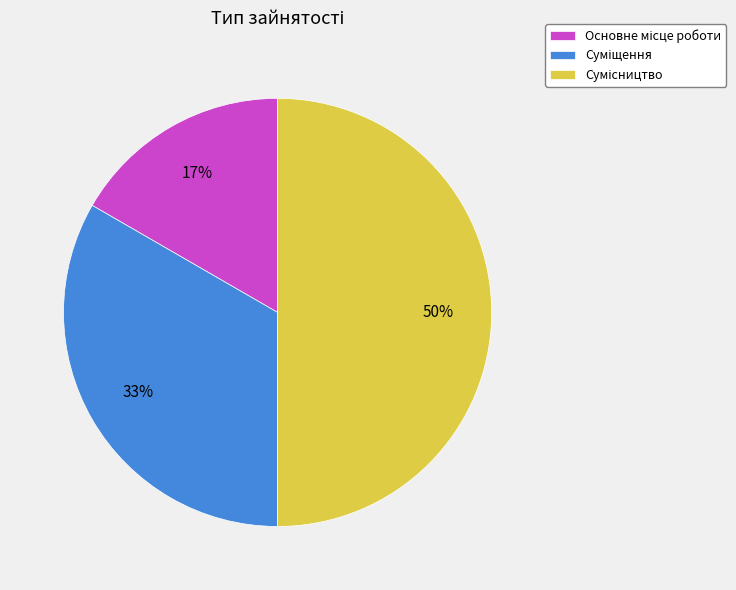

To the nearest percent, what is the difference between the largest and smallest slice percentages?

33%